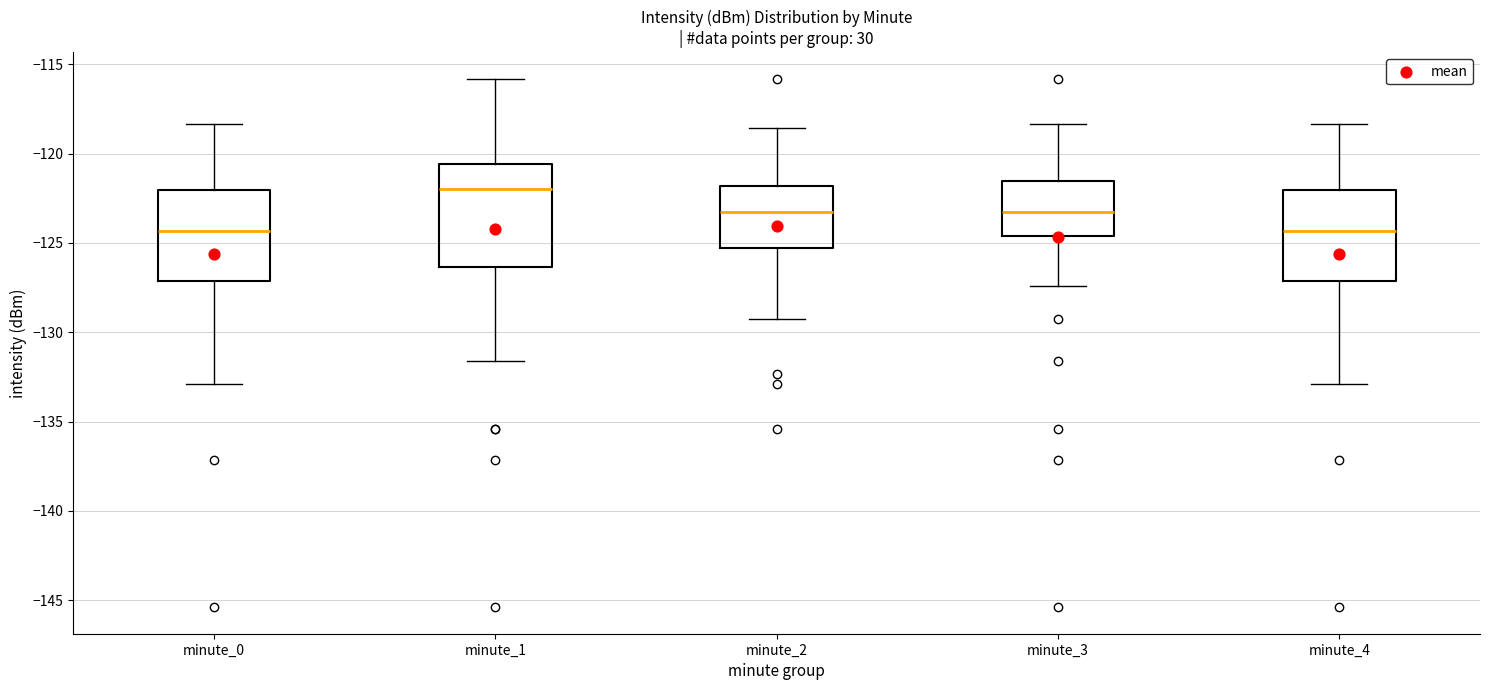

Where does the upper whisker of the box for minute_2 end on the y-axis? The values are not printed on the chart, so give them approximately, as read against the axis.

-118.5